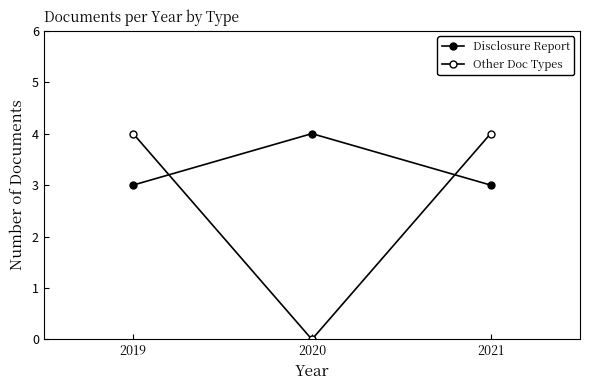

Where is Disclosure Report nearest to the value 3?

2019